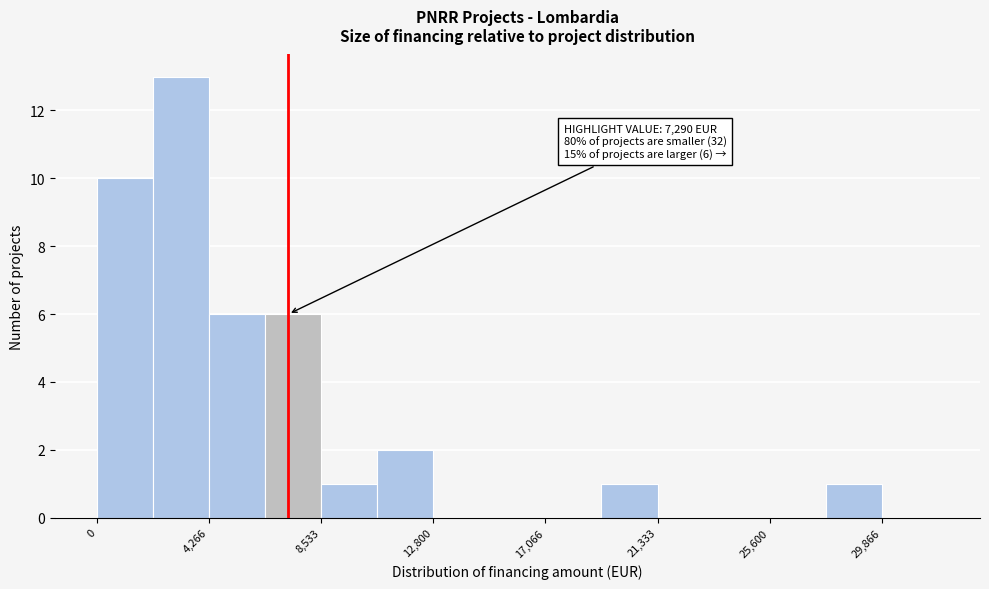

Over which range of the x-axis is the bar tallest?

2000 to 4500